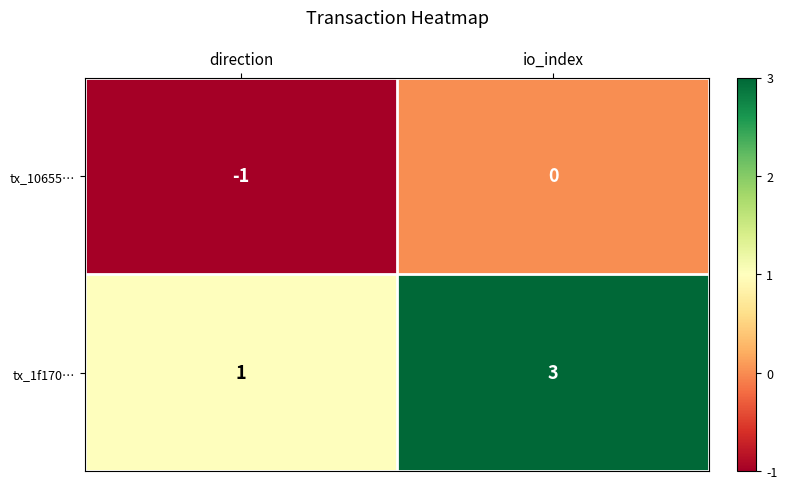

The tx_1f170… series shows 3 at io_index. True or false?

True